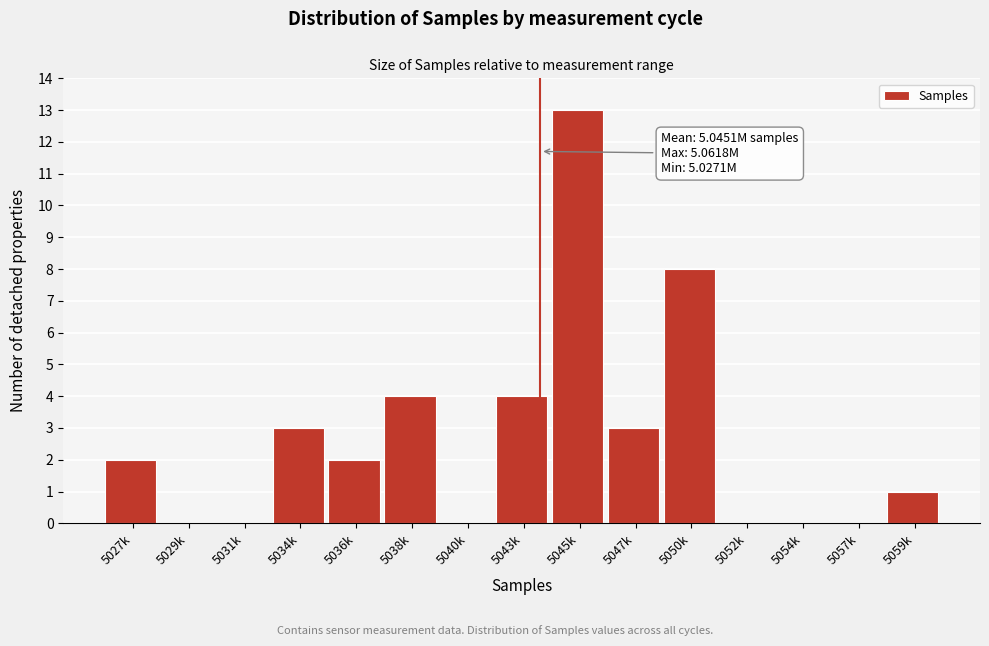

Reading left to right, extract all data points from this chart.

5027k=2	5029k=0	5031k=0	5034k=3	5036k=2	5038k=4	5040k=0	5043k=4	5045k=13	5047k=3	5050k=8	5052k=0	5054k=0	5057k=0	5059k=1